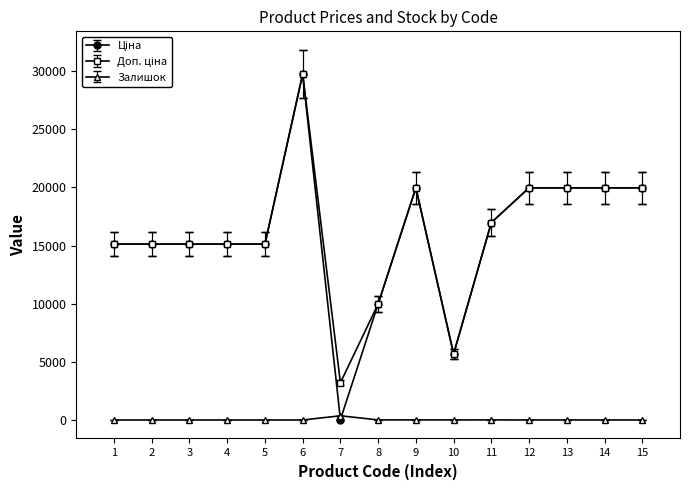

The value of Залишок at 4 is 0.0. True or false?

True